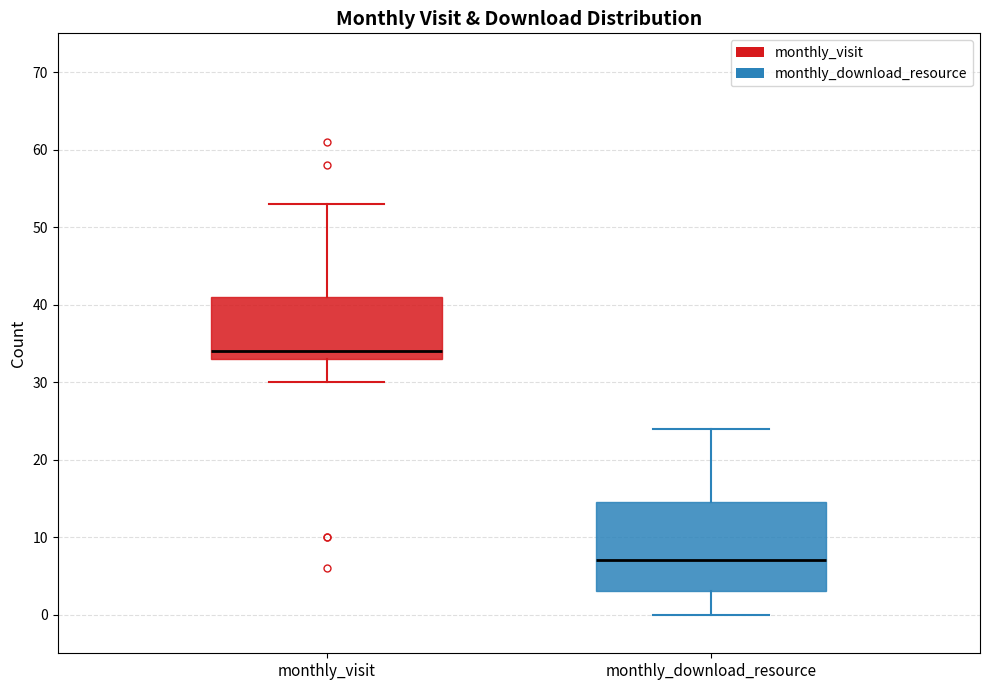

Which box's median line is the highest?

monthly_visit